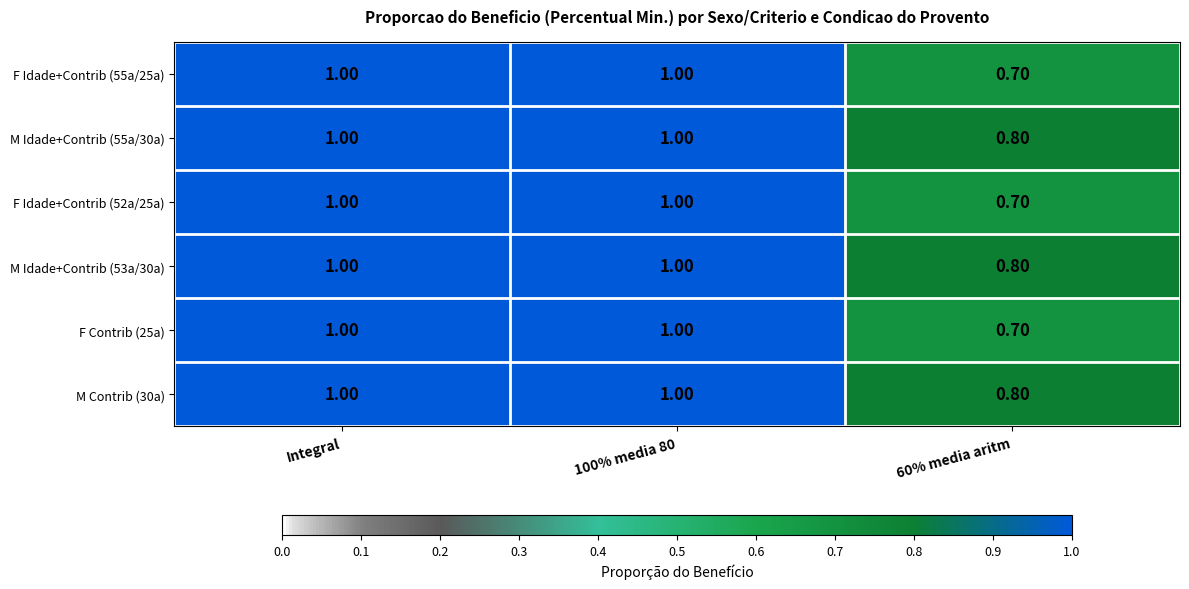

What is the total value across all series at 60% media aritm?

4.5